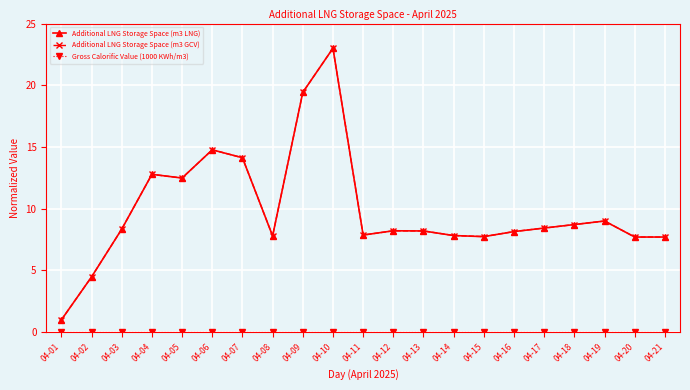

At which category does the chart reach its peak across all series?

04-10